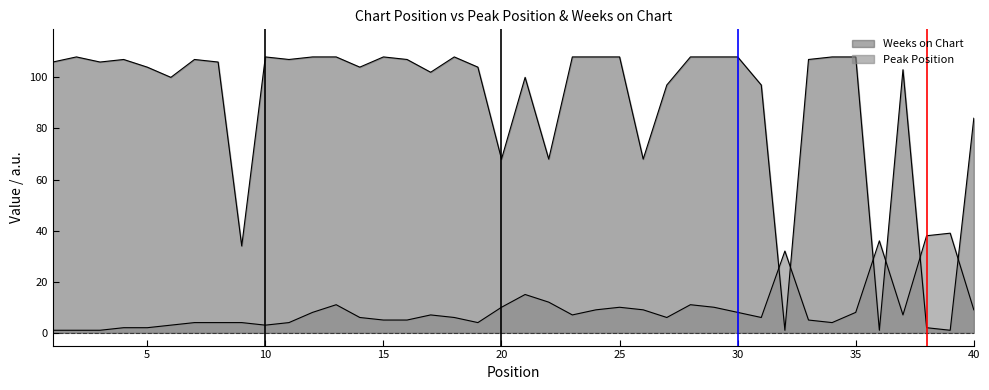

True or false: Weeks on Chart has a value of 108 at 23.

True